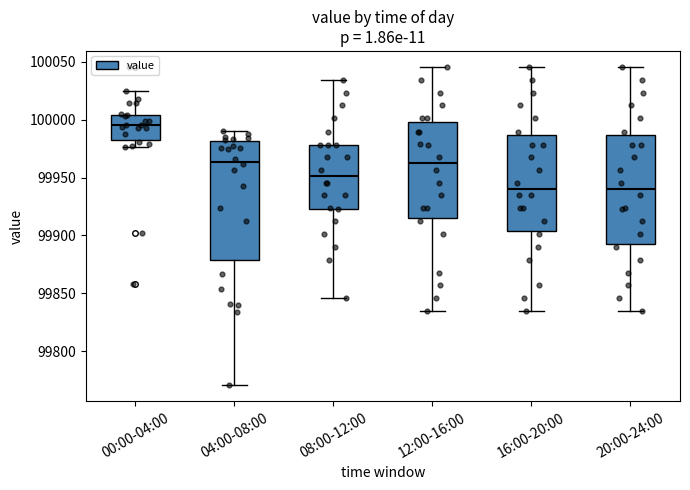

Reading left to right, read every box against the y-axis: the position of its median line, the range the box covers, and the ends of its whiskers. The values are not printed on the chart, so give them approximately, as read against the axis.

00:00-04:00: median 99995, box 99980 to 100005, whiskers 99975 to 100025
04:00-08:00: median 99965, box 99880 to 99980, whiskers 99770 to 99990
08:00-12:00: median 99950, box 99925 to 99980, whiskers 99845 to 100035
12:00-16:00: median 99960, box 99915 to 100000, whiskers 99835 to 100045
16:00-20:00: median 99940, box 99905 to 99985, whiskers 99835 to 100045
20:00-24:00: median 99940, box 99895 to 99985, whiskers 99835 to 100045